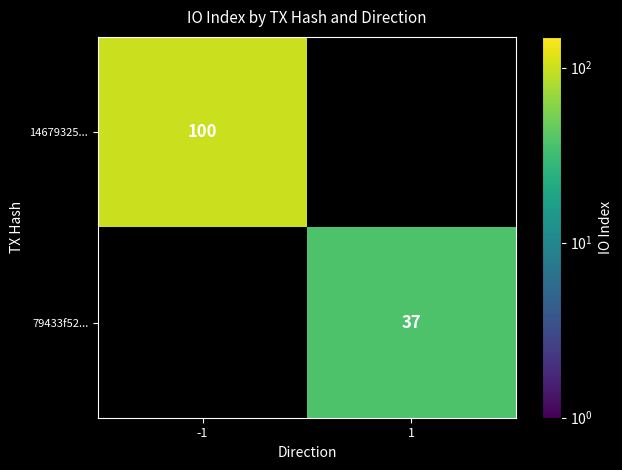

How many categories are shown in the chart?

2